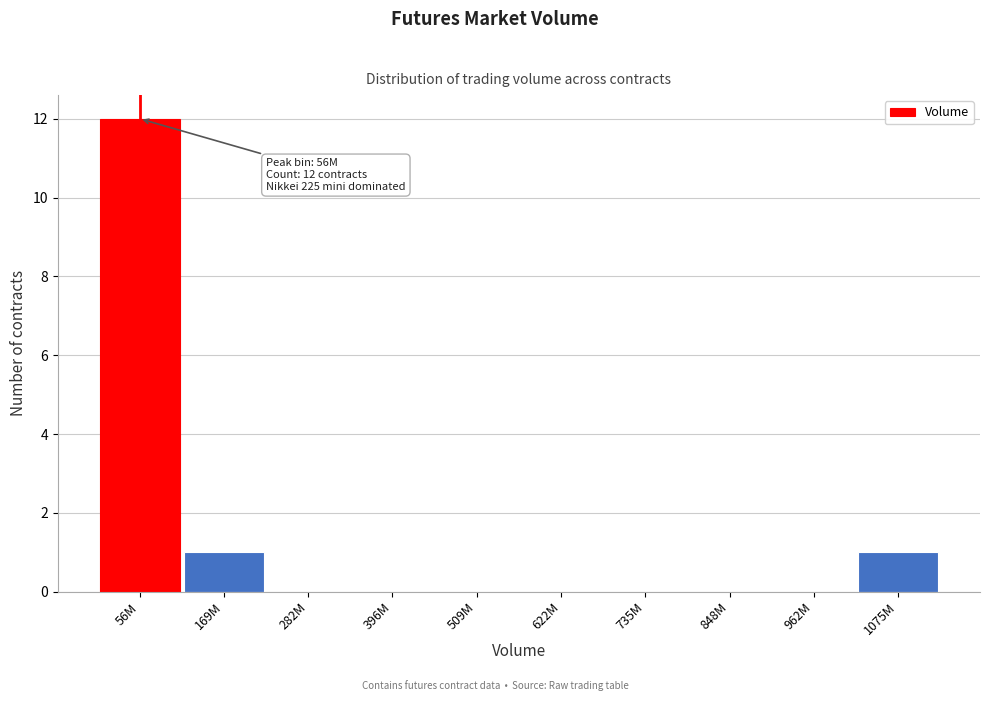

Reading right to left, transcribe all the data shown in this chart.

1075M=1	962M=0	848M=0	735M=0	622M=0	509M=0	396M=0	282M=0	169M=1	56M=12